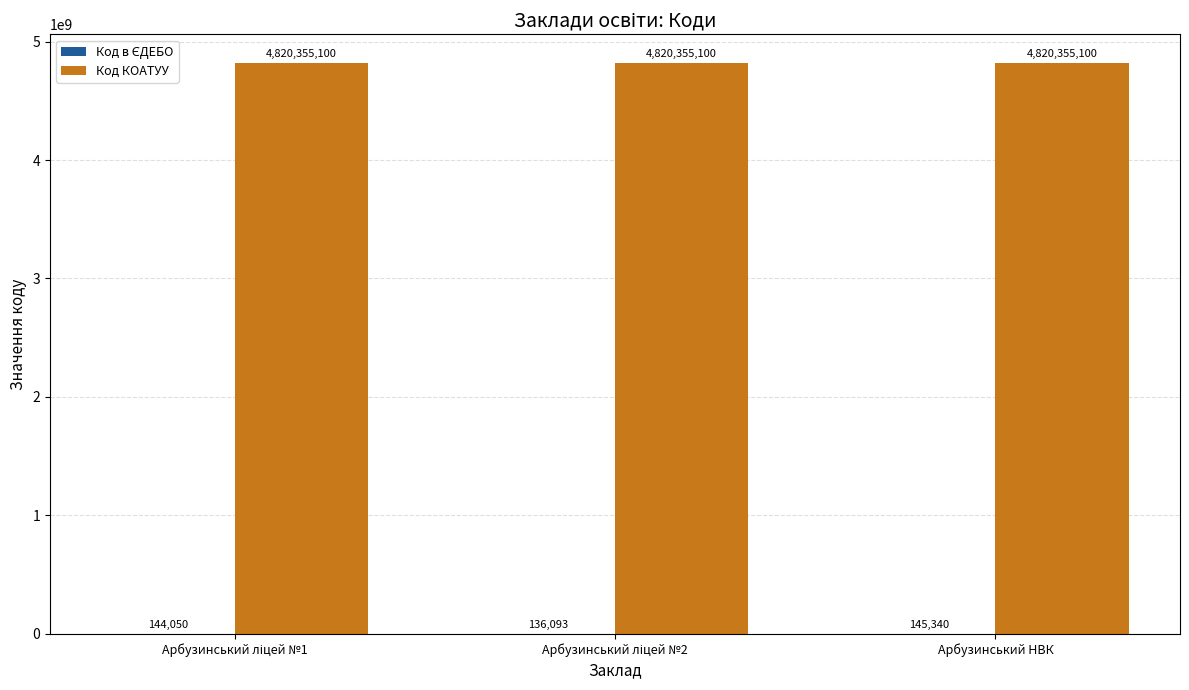

What is the approximate value of Код КОАТУУ at Арбузинський НВК?

4820355100